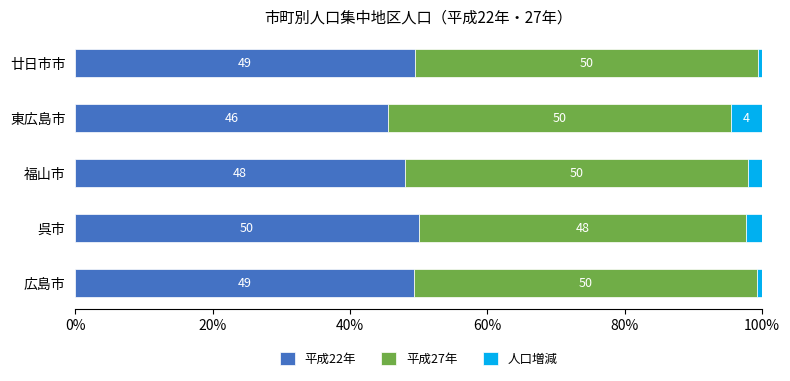

Is it true that 平成22年 equals 80.6 at 呉市?

False